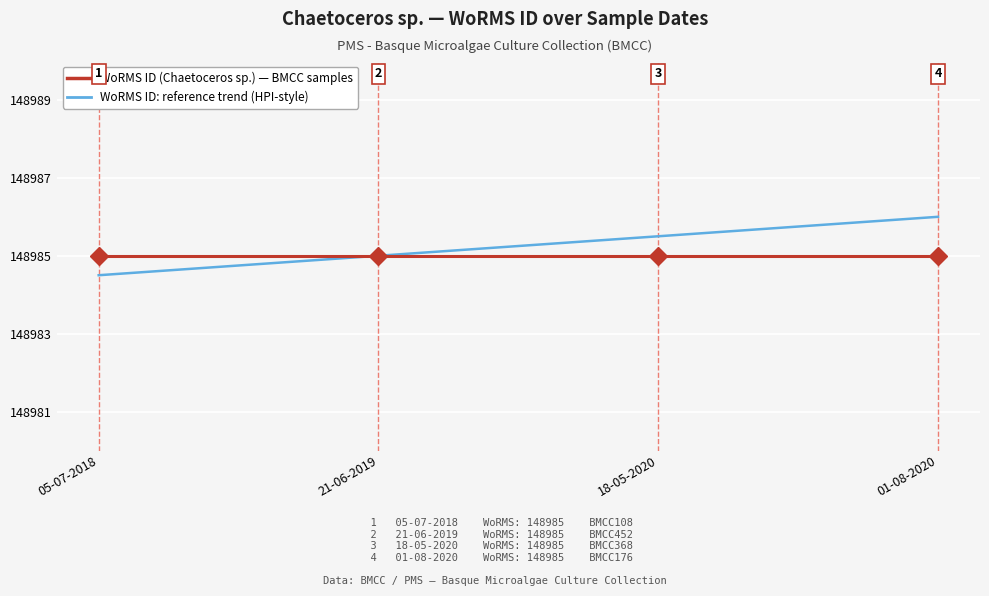

Which series has the largest total across all categories?

WoRMS ID: reference trend (HPI-style)